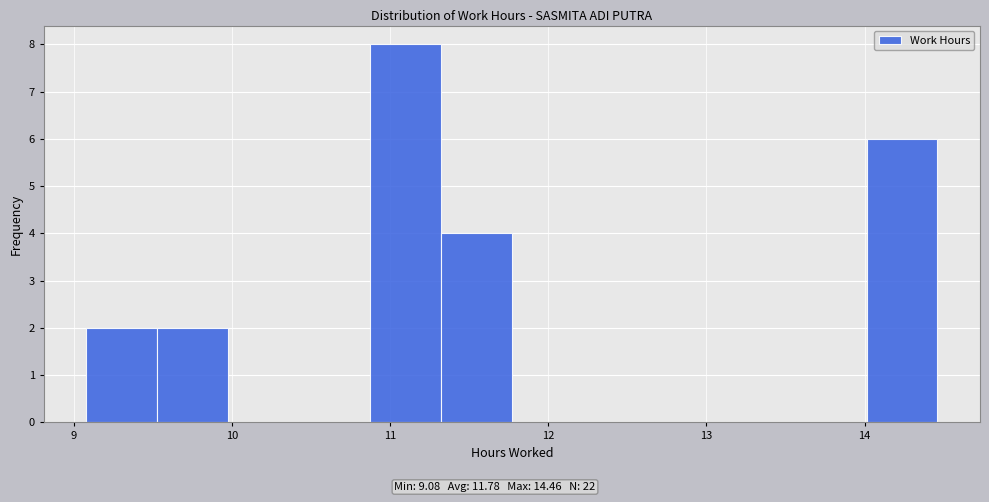

What is the height of the bar covering 10.9 to 11.3 on the x-axis? Neither the bar edges nor the heights are printed on the chart, so give them approximately, as read against the axes.

8